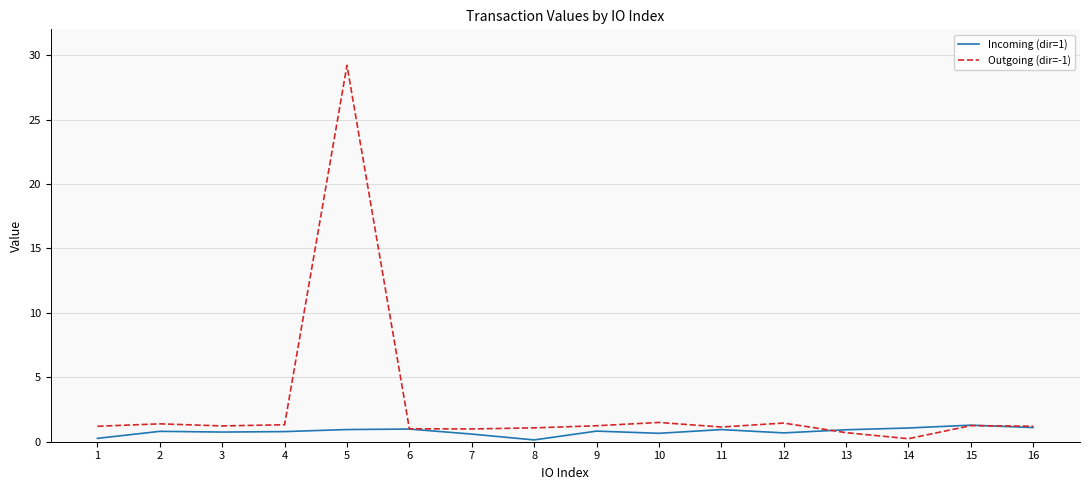

What are all the series names shown in the legend?

Incoming (dir=1), Outgoing (dir=-1)